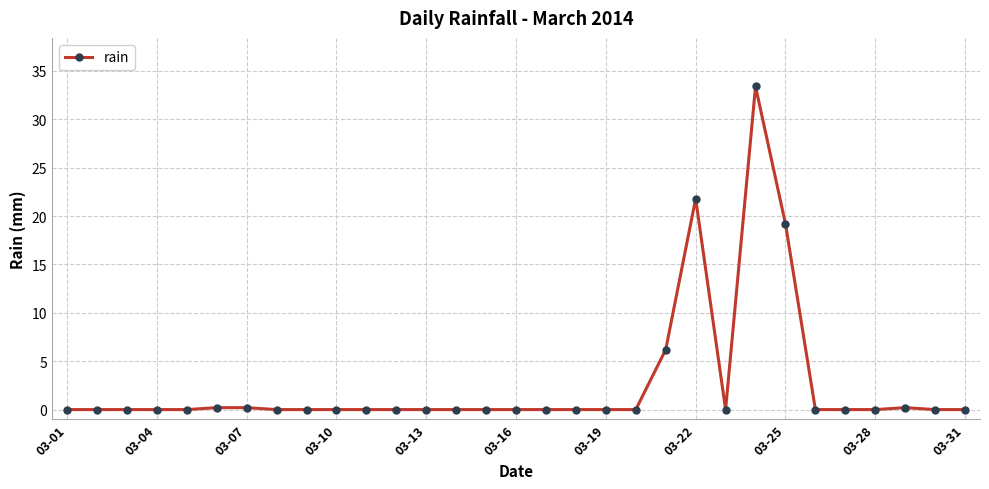

What is the difference between the maximum and minimum values?

33.4